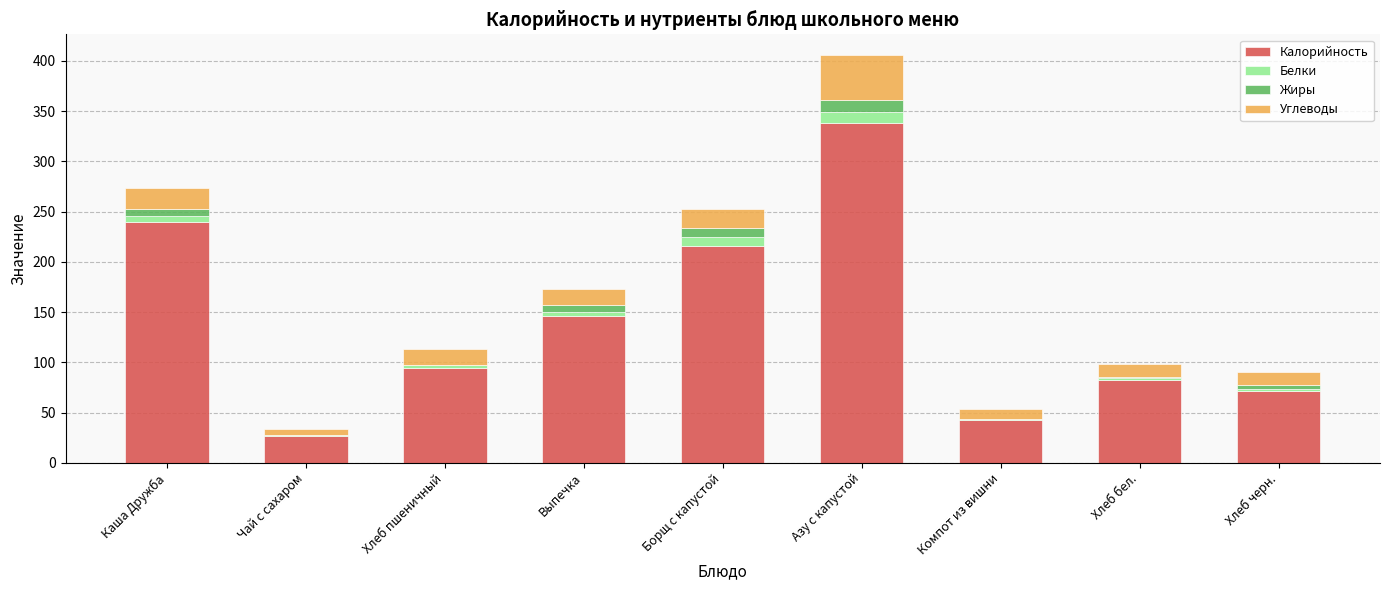

What is the total value across all series at Компот из вишни?

53.7